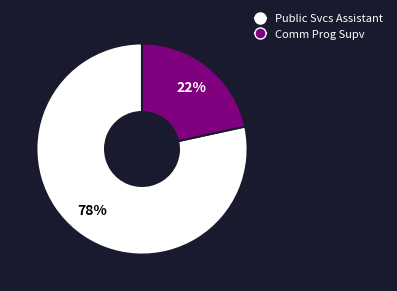

Combined, do Public Svcs Assistant and Comm Prog Supv account for over 50%?

Yes